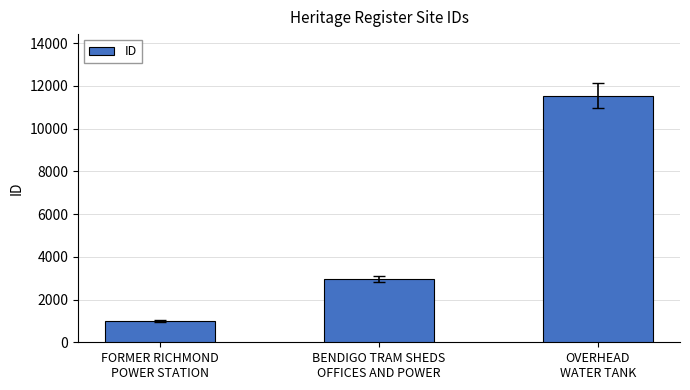

List the labels in order of value, smallest first.

FORMER RICHMOND
POWER STATION, BENDIGO TRAM SHEDS
OFFICES AND POWER, OVERHEAD
WATER TANK